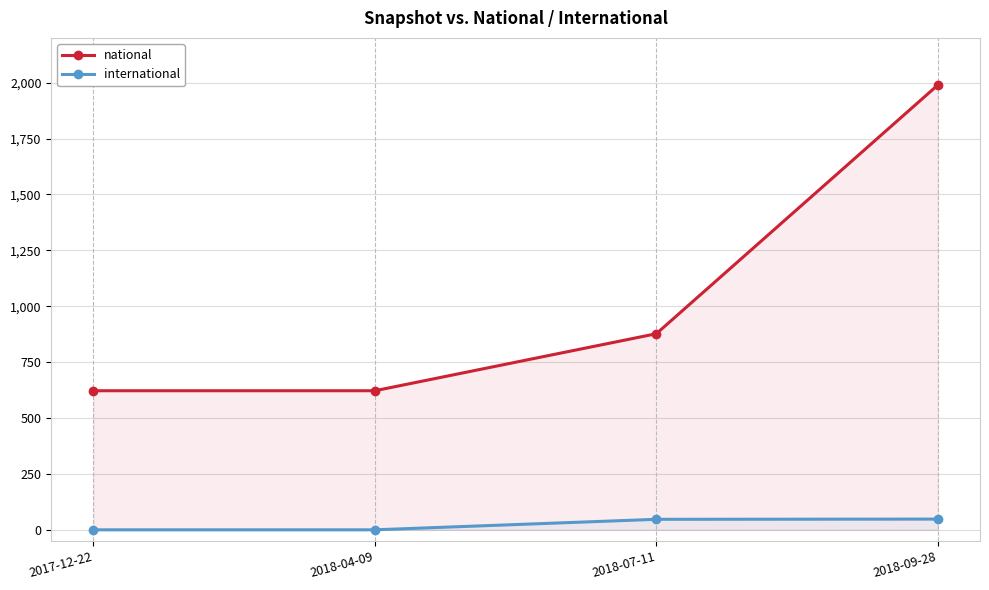

Rank the categories by international value from highest to lowest.

2018-09-28, 2018-07-11, 2017-12-22, 2018-04-09